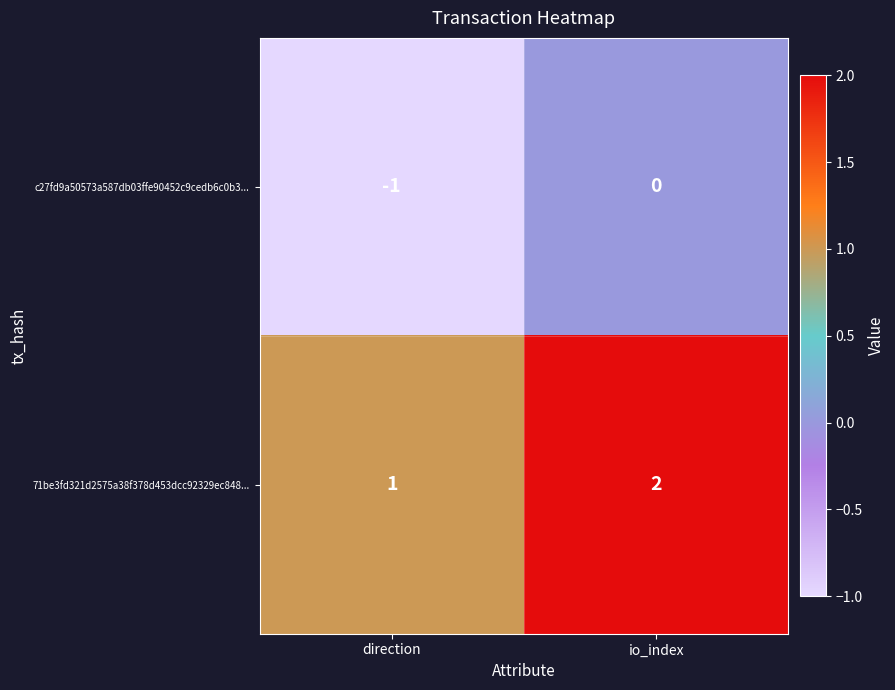

What is the spread (max minus min) of values at io_index?

2